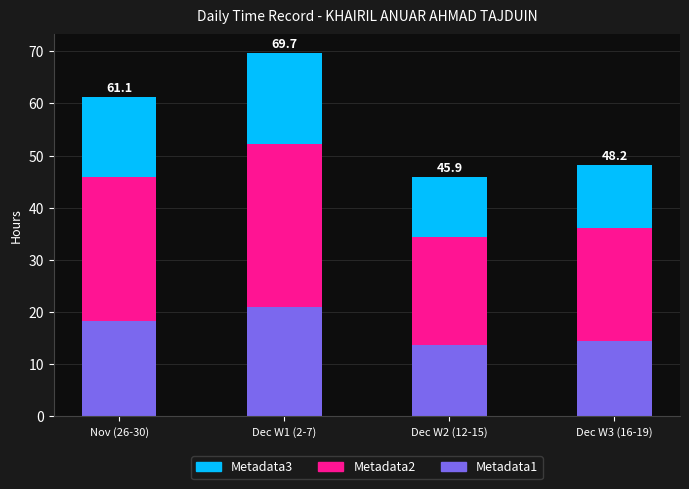

What is the value of the Metadata1 bar at the 2nd from the left?

20.9